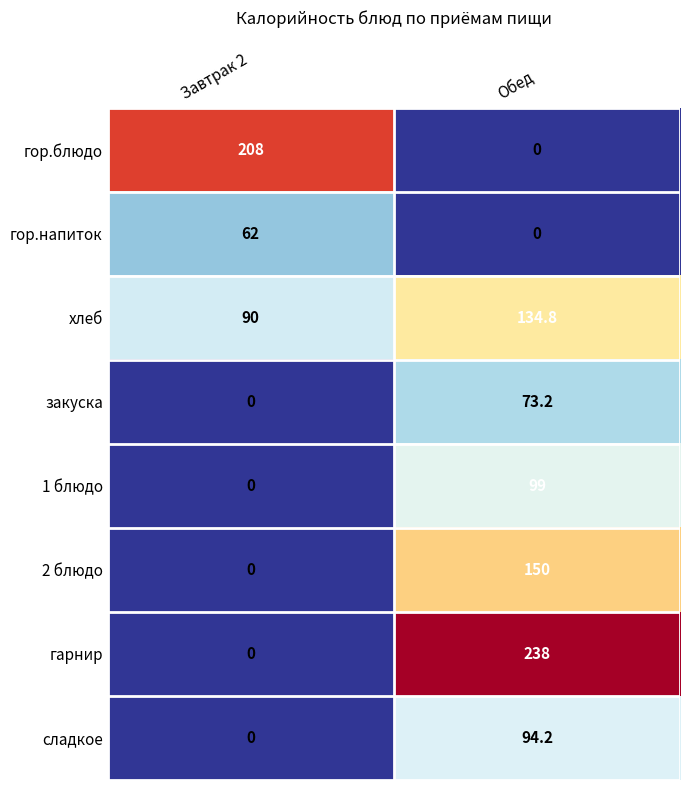

At how many categories does at least one series exceed 233?

1